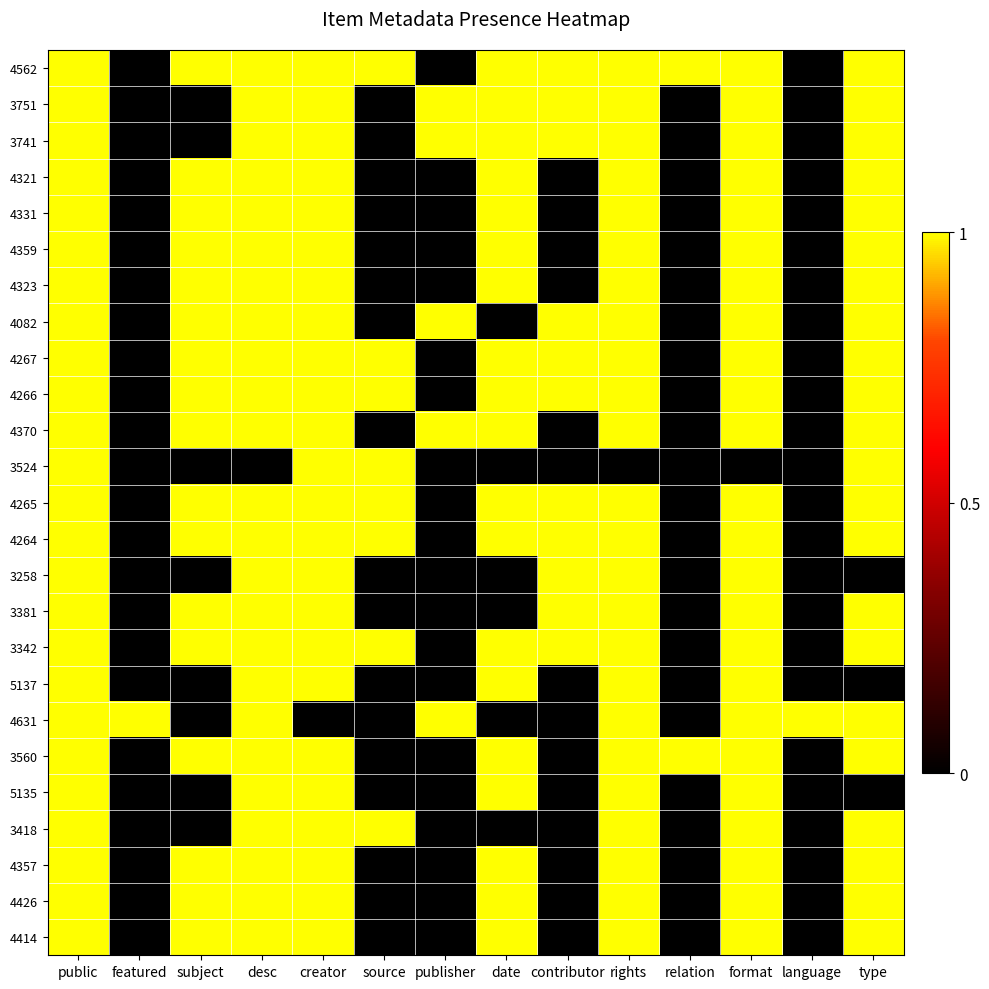

At which category is the sum across all series the highest?

public